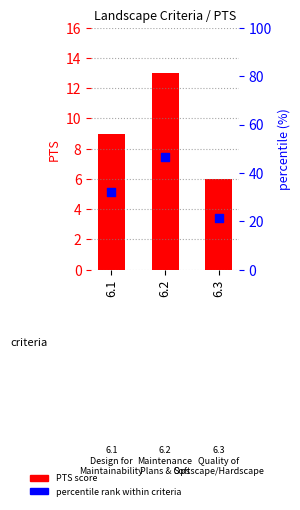

What is the total value across all series at 6.3?

27.4